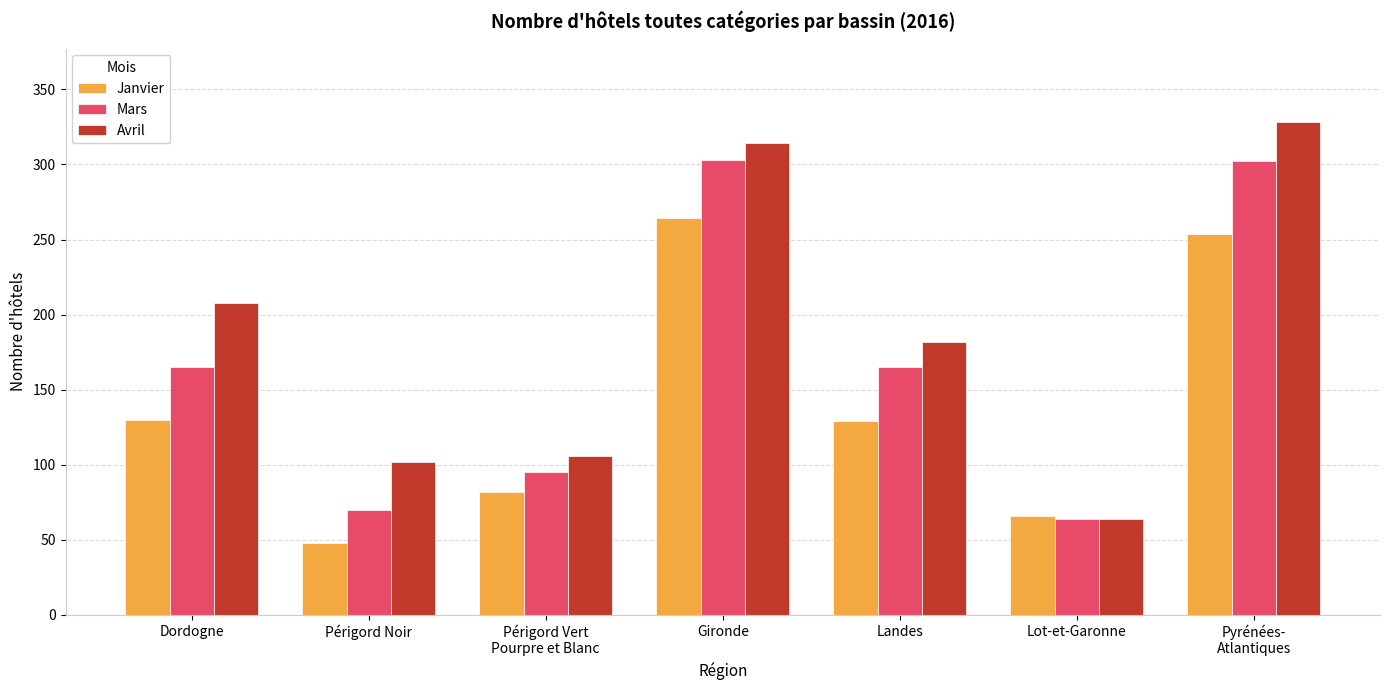

How many data points does each series have?

7